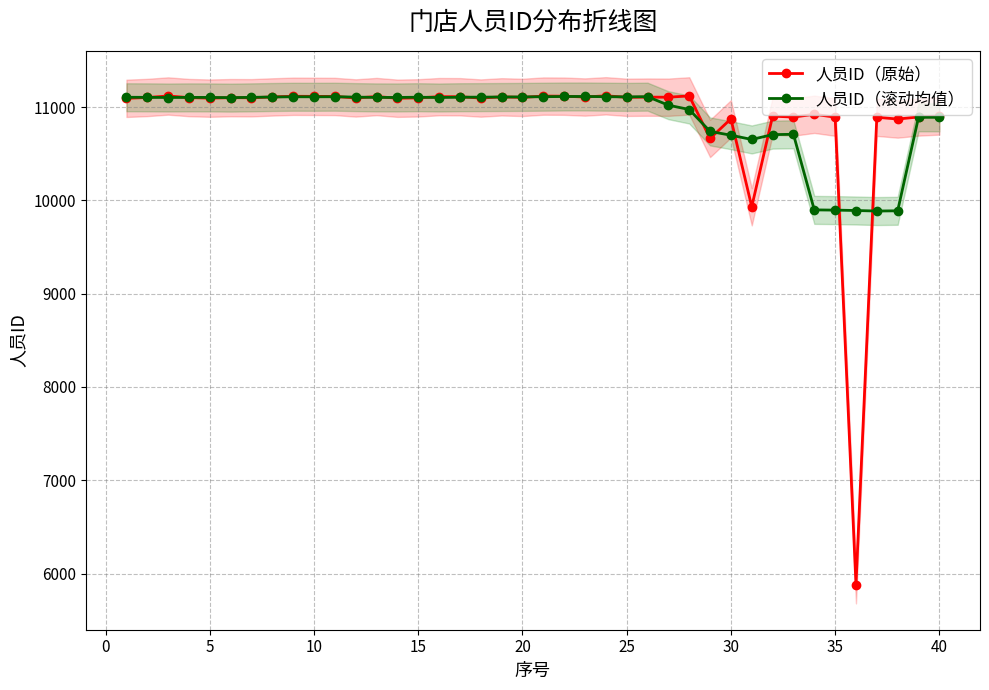

Reading left to right, extract all data points from this chart.

人员ID（原始）: 11093.0	11102.0	11118.0	11101.0	11095.0	11100.0	11099.0	11108.0	11115.0	11114.0	11113.0	11097.0	11112.0	11094.0	11098.0	11111.0	11110.0	11096.0	11109.0	11103.0	11117.0	11116.0	11107.0	11120.0	11104.0	11106.0	11105.0	11119.0	10663.0	10873.0	9931.0	10902.0	10892.0	10922.0	10891.0	5880.0	10890.0	10871.0	10893.0	10904.0
人员ID（滚动均值）: 11104.3	11103.5	11101.8	11103.2	11102.6	11100.6	11103.4	11107.2	11109.8	11109.4	11110.2	11106.0	11102.8	11102.4	11105.0	11101.8	11104.8	11105.8	11107.0	11108.2	11110.4	11112.6	11112.8	11110.6	11108.4	11110.8	11019.4	10973.2	10738.2	10697.6	10652.2	10704.0	10707.6	9897.4	9895.0	9890.8	9885.0	9887.6	10889.5	10889.3